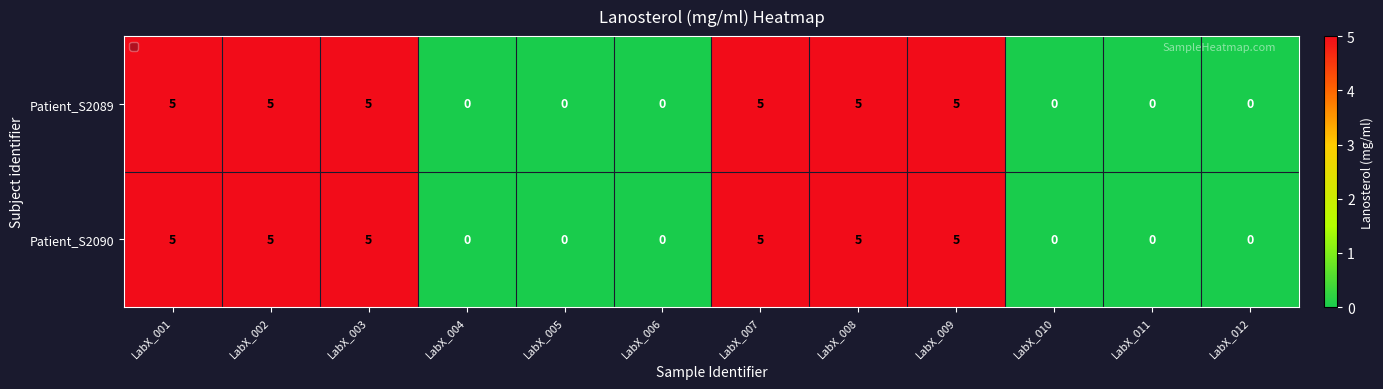

What is the greatest value displayed?

5